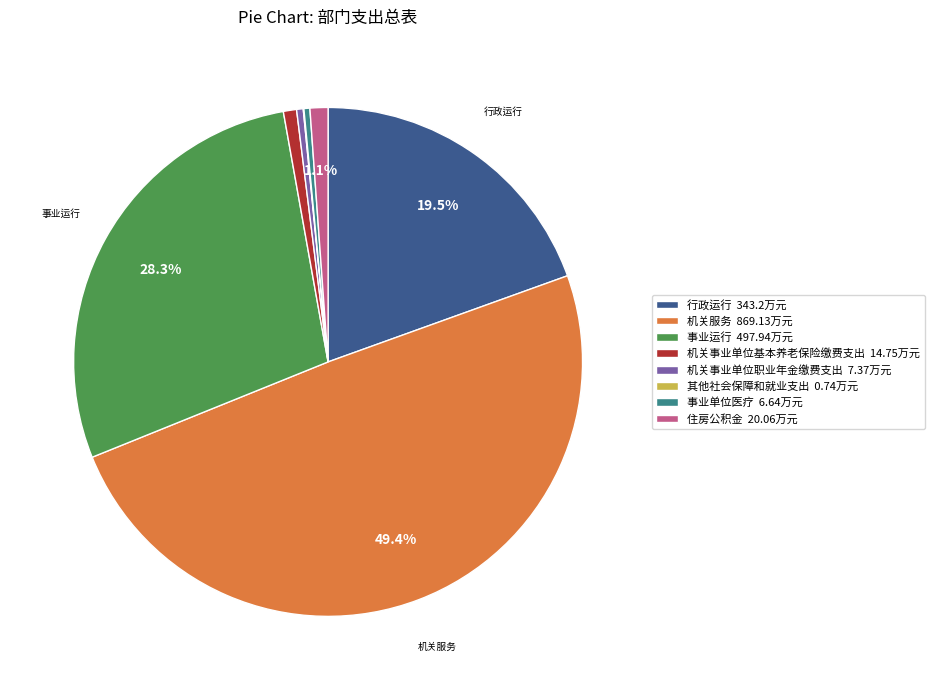

Is the sum of 机关服务 869.13万元 and 住房公积金 20.06万元 greater than half?

Yes